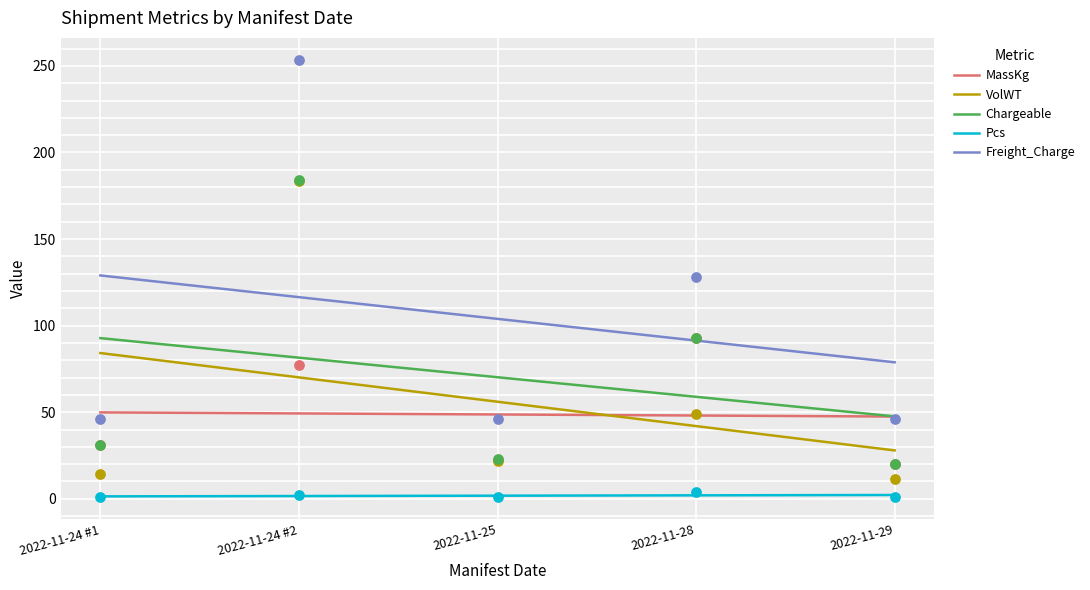

Which series has the widest spread of Y values?

VolWT